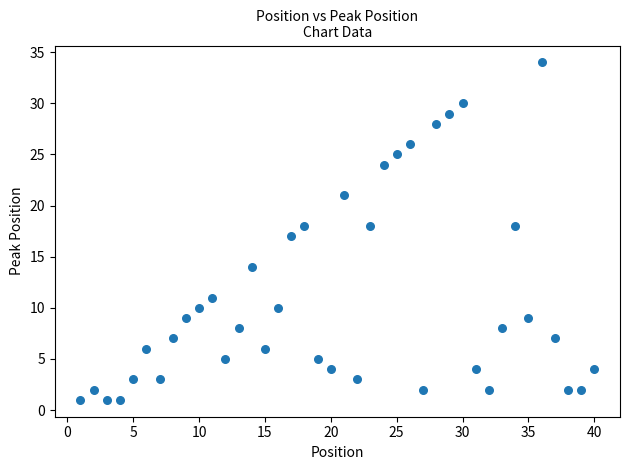

What is the range of X values (max minus min)?

39